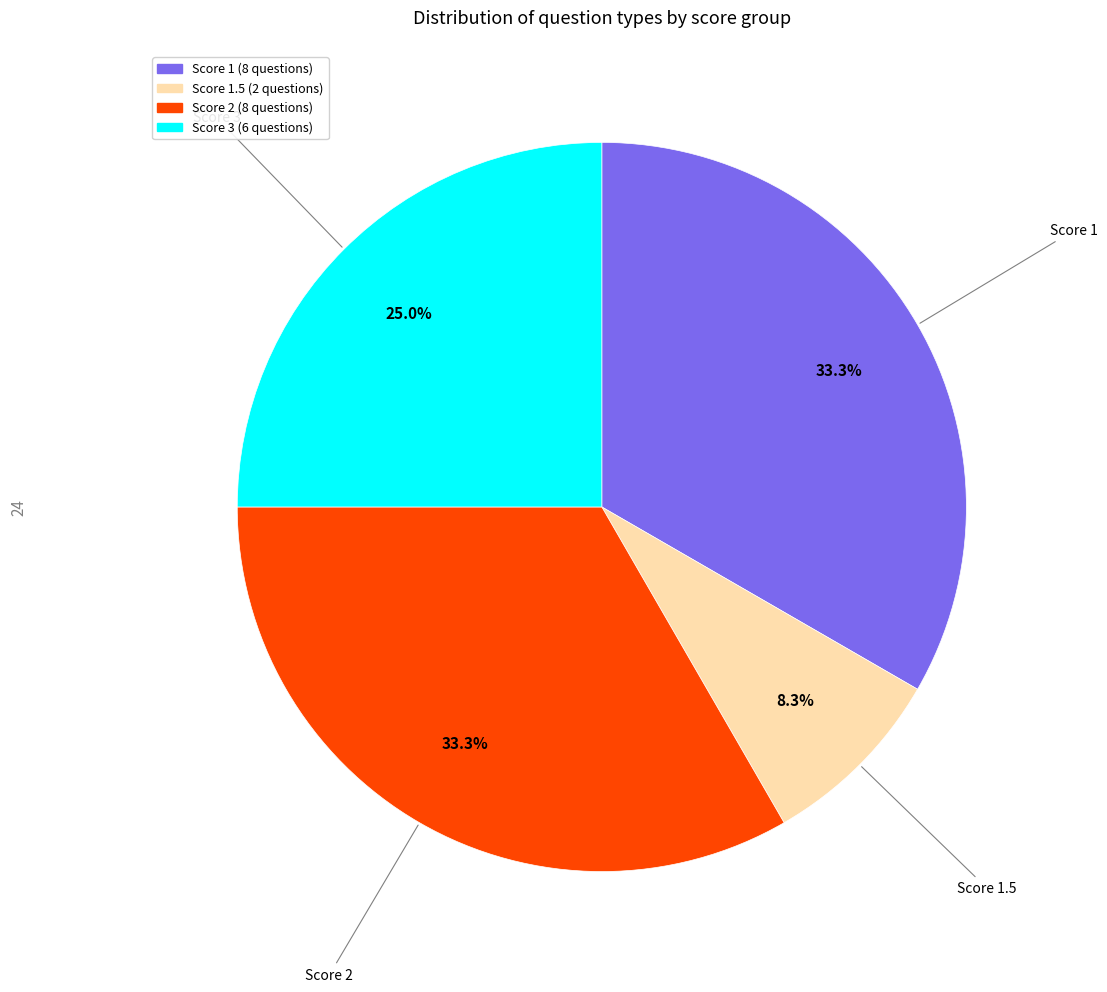

Does any single category account for the majority?

No